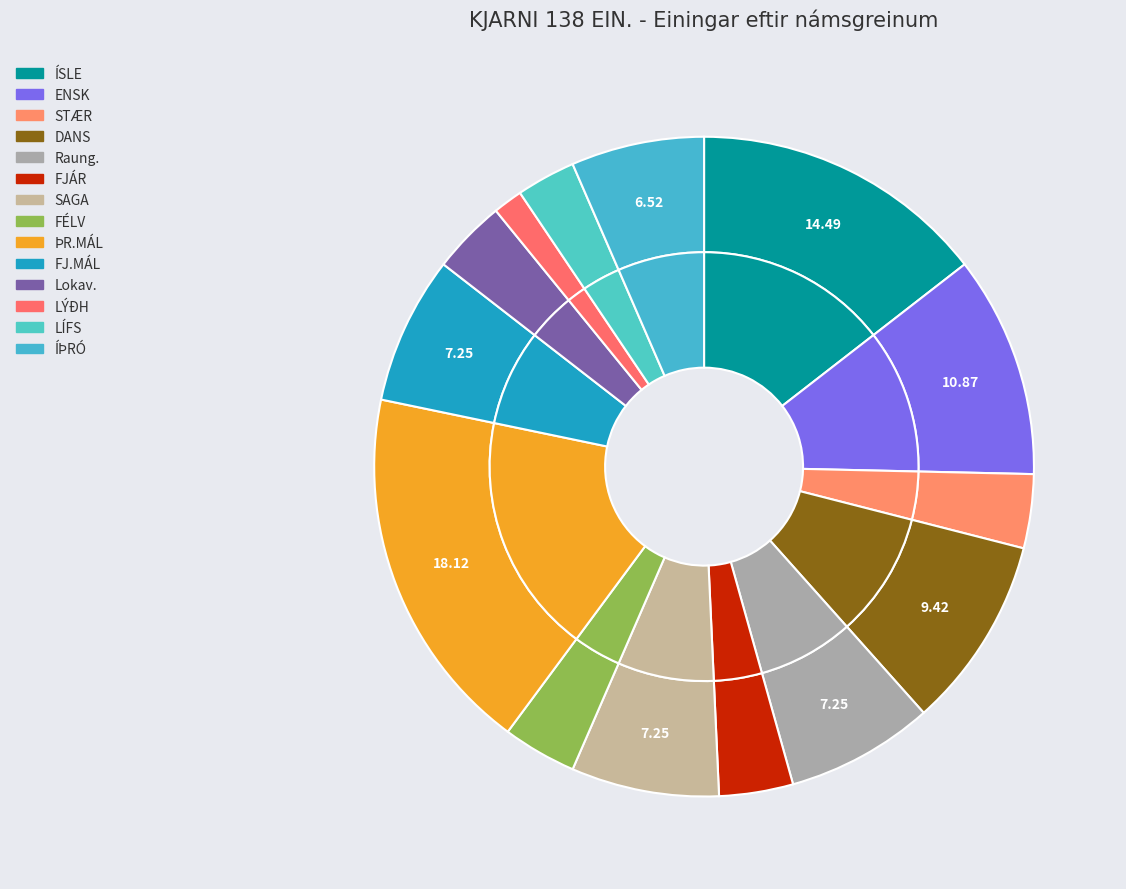

Between SAGA and LÍFS, which is larger?

SAGA